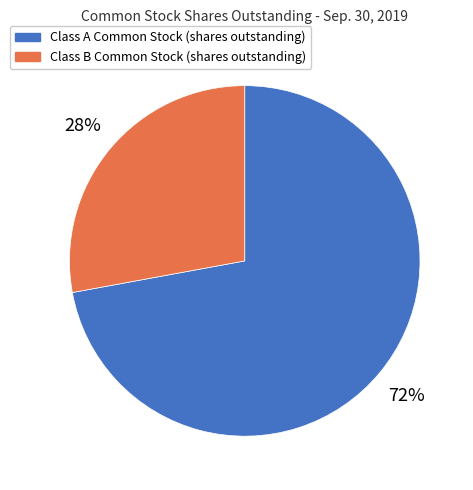

Rank the categories by value from highest to lowest.

Class A Common Stock (shares outstanding), Class B Common Stock (shares outstanding)